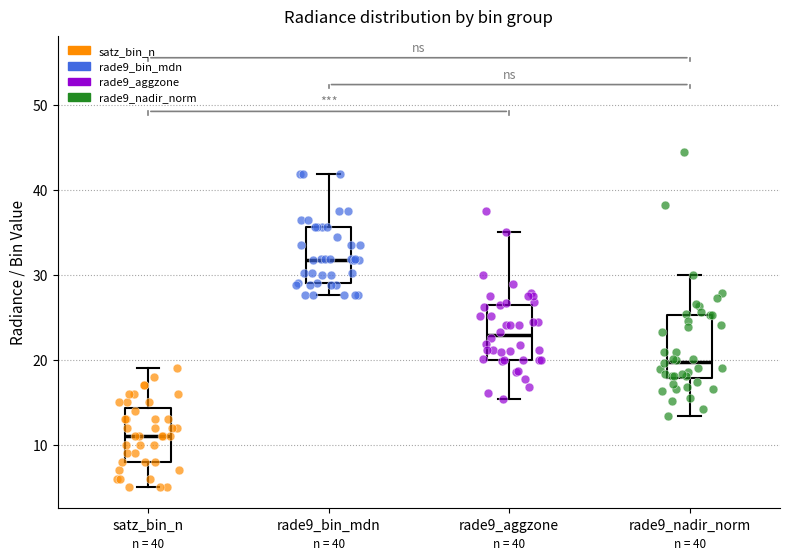

Which box has the highest median line?

rade9_bin_mdn